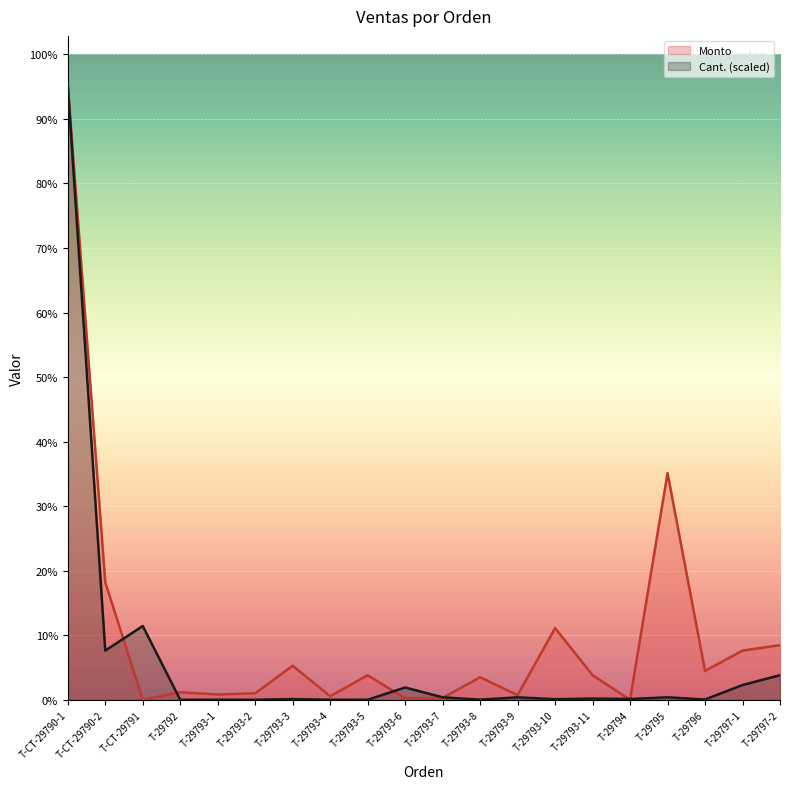

True or false: Cant. has a value of 693.7 at T-29793-3.

False